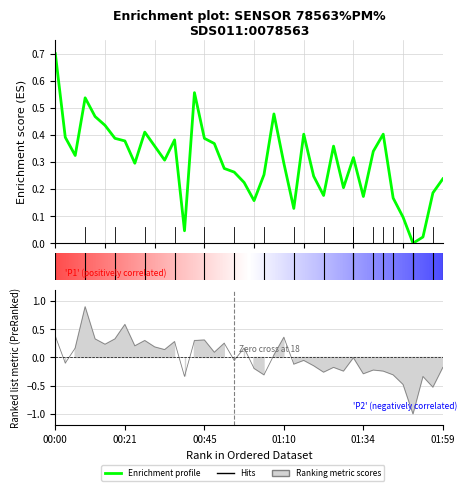

What is the maximum value shown in the chart?

0.7